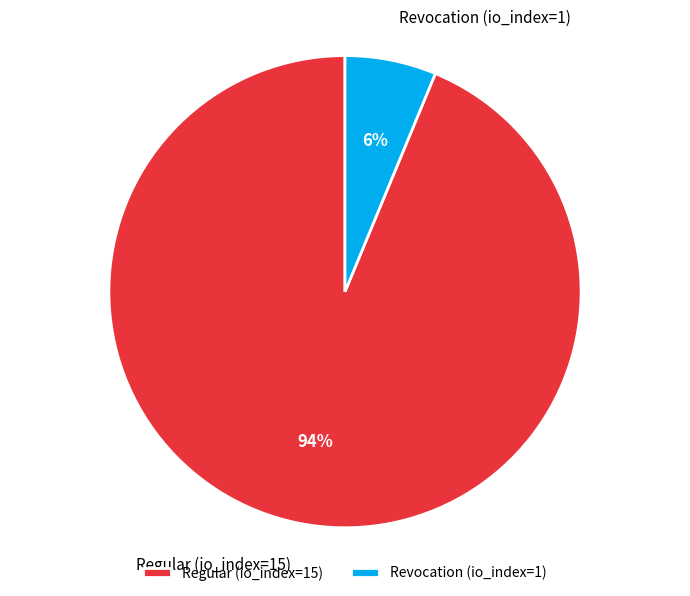

How many segments does this pie chart have?

2